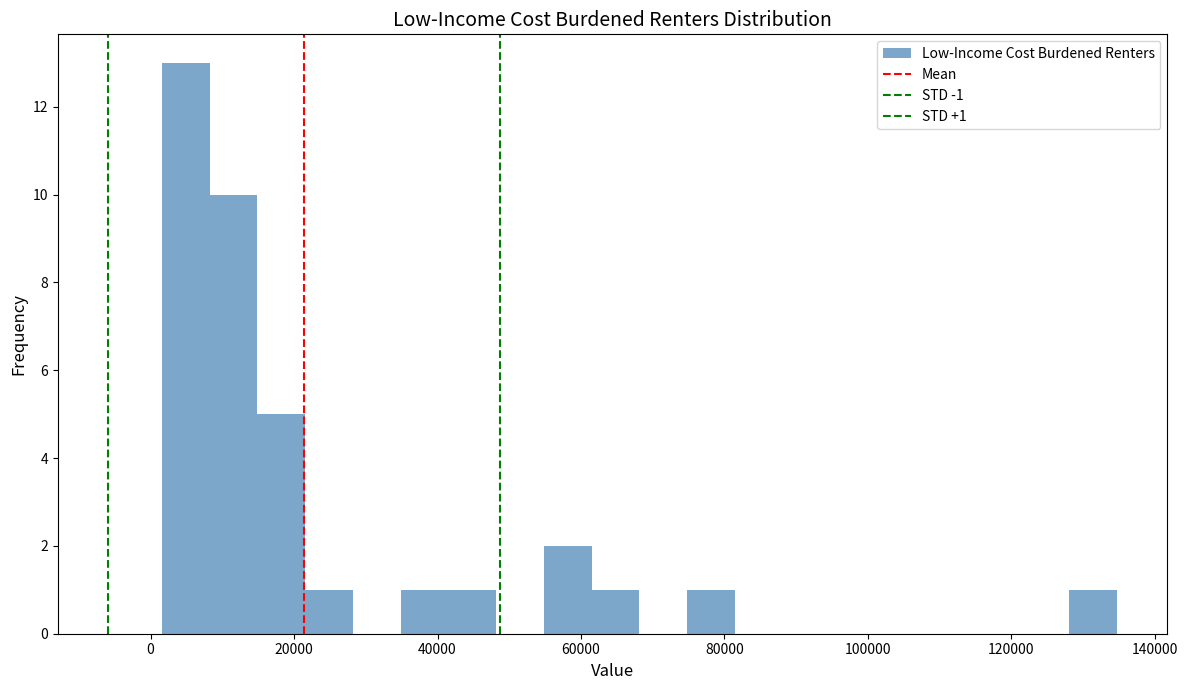

Around what value on the x-axis is the tallest bar? Give the approximate position of its centre, as read against the axis.

4000